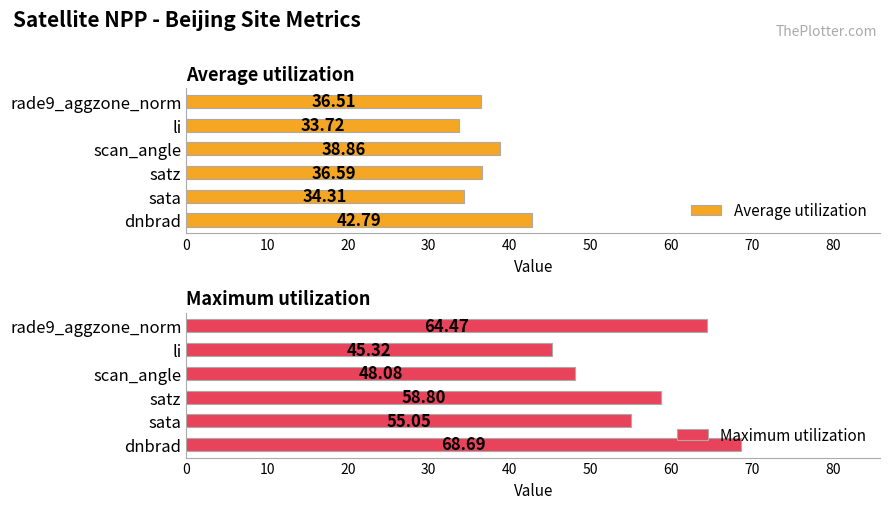

List the series in order of their peak value, lowest first.

Average utilization, Maximum utilization